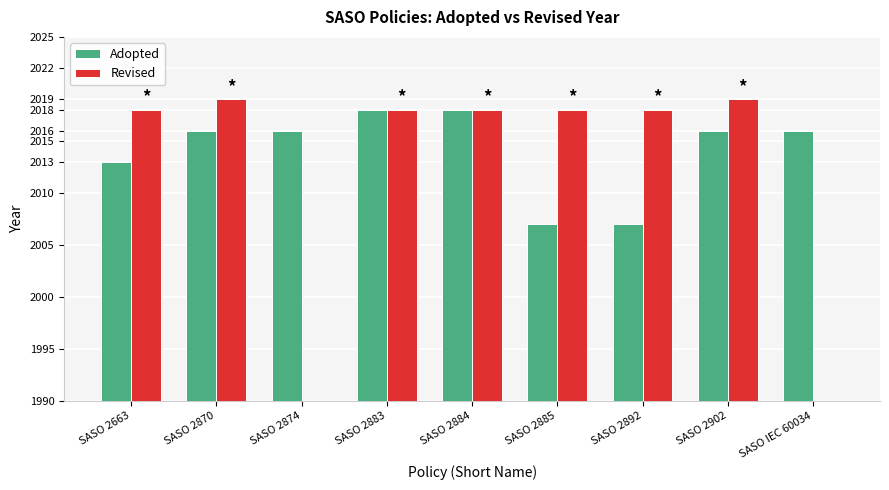

Rank the categories by Adopted value from highest to lowest.

SASO 2883, SASO 2884, SASO 2870, SASO 2874, SASO 2902, SASO IEC 60034, SASO 2663, SASO 2885, SASO 2892